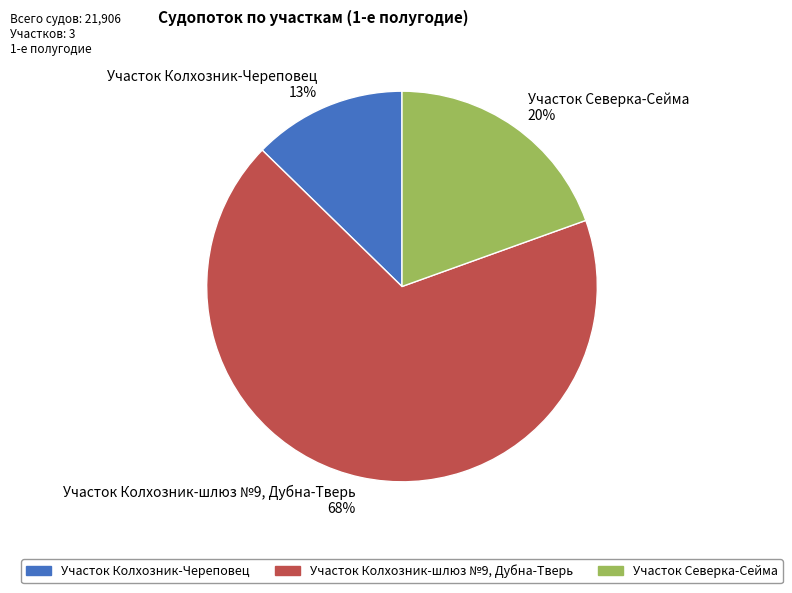

Combined, do Участок Колхозник-Череповец 13% and Участок Северка-Сейма 20% account for over 50%?

No